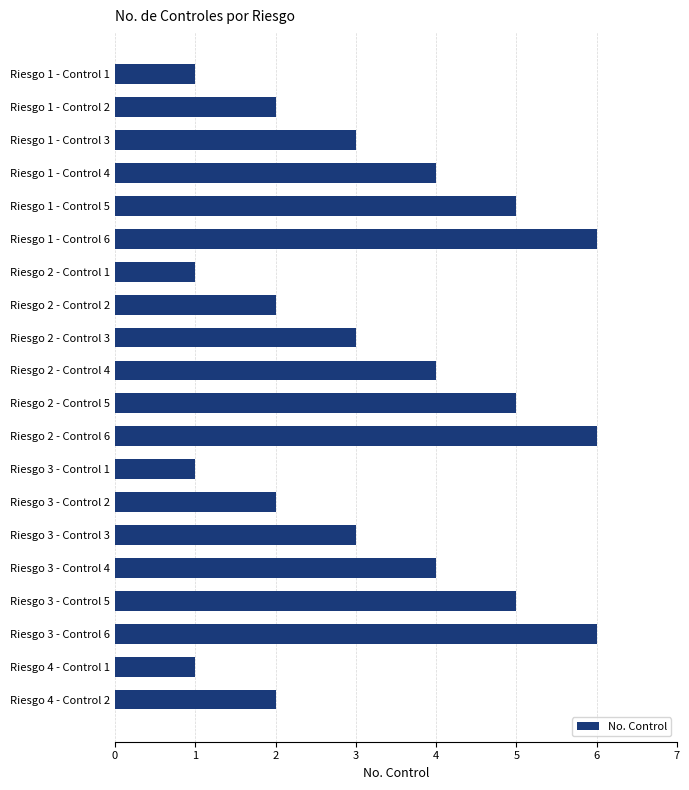

What is the ratio of the value at Riesgo 2 - Control 3 to the value at Riesgo 4 - Control 1?

3.0